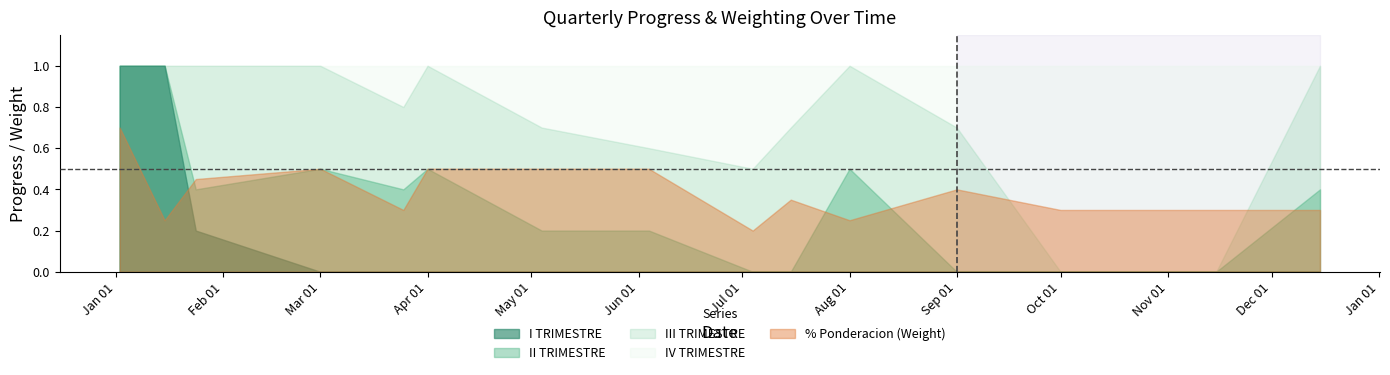

The value of III TRIMESTRE at 2022-03-01 is 1.0. True or false?

True